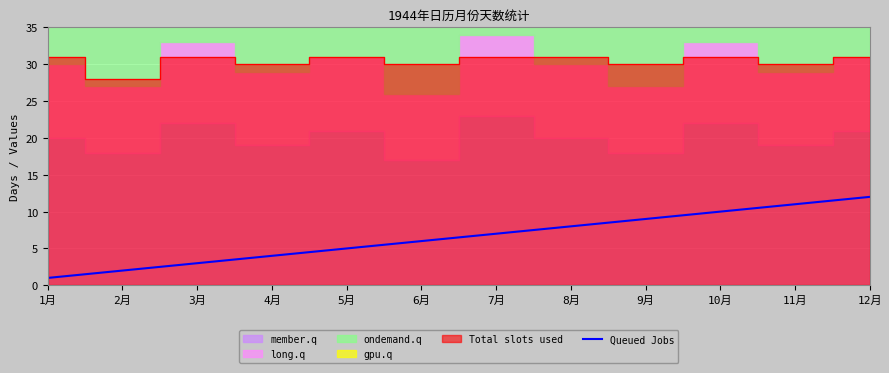

What position from the right is 12月?

1